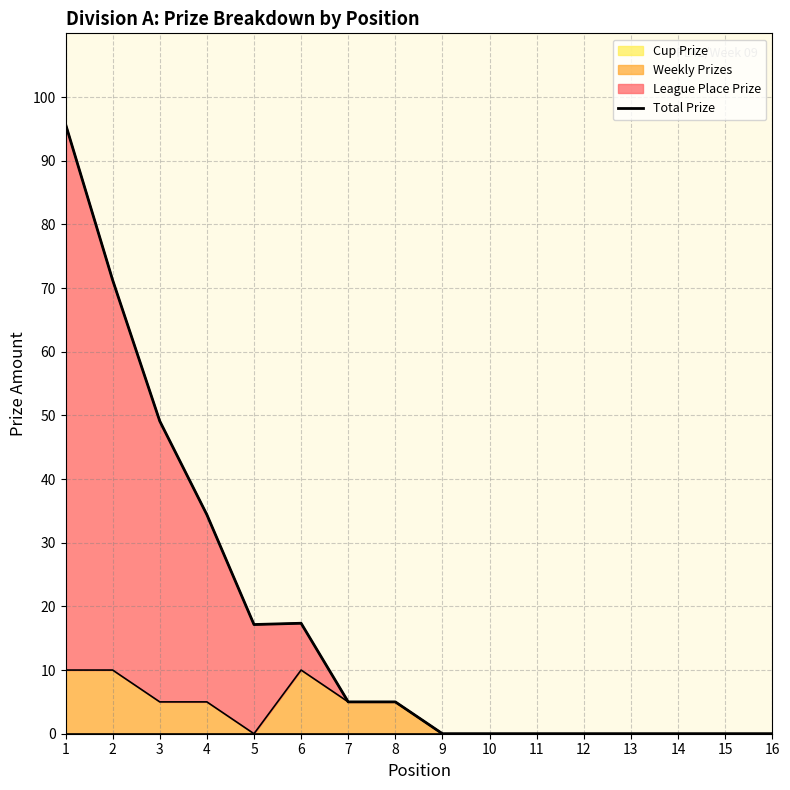

The Weekly Prizes series shows 0 at 15. True or false?

True